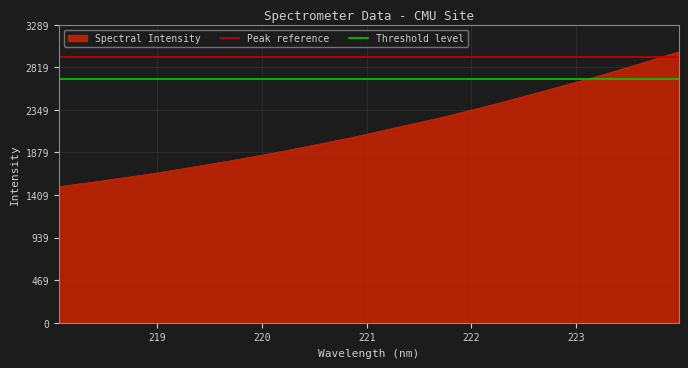

Which series has the largest total across all categories?

Peak reference